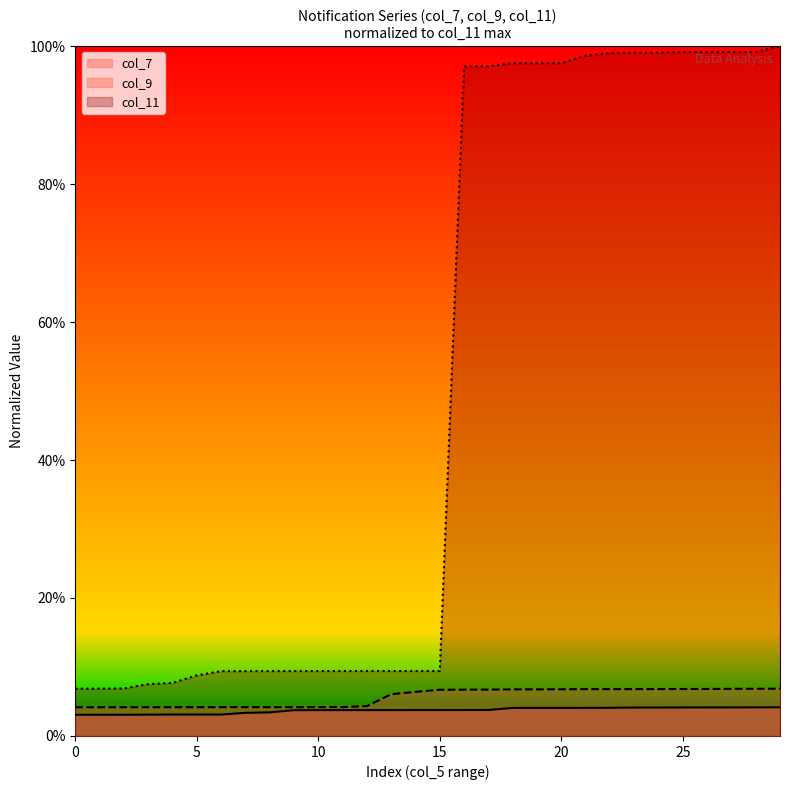

What is the spread (max minus min) of values at 16?

0.9